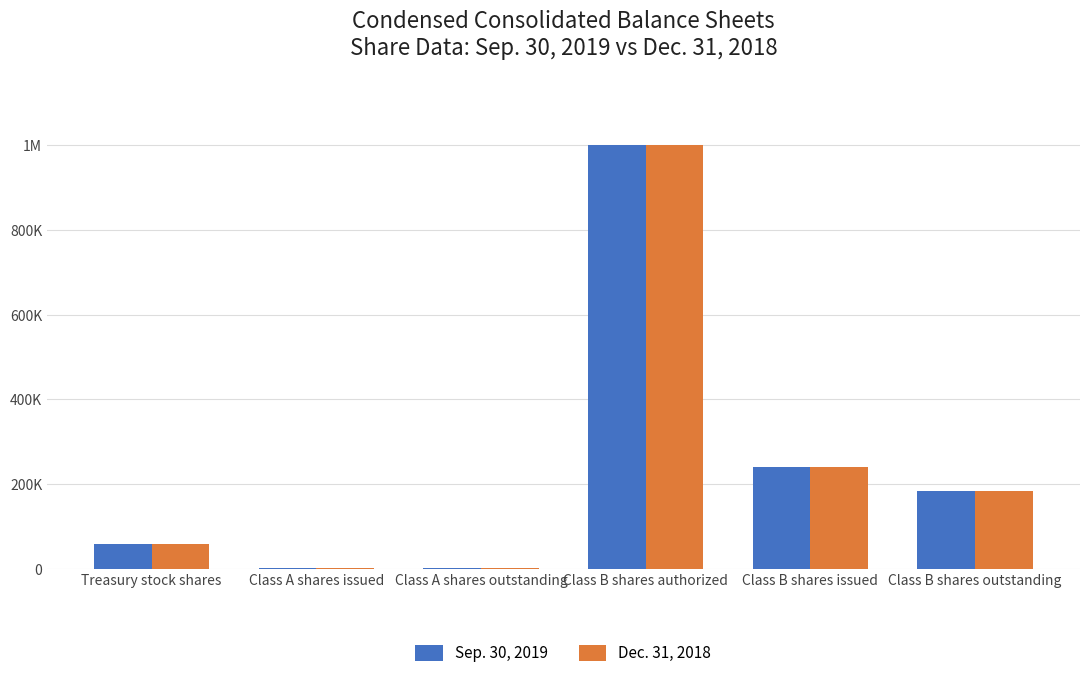

What is the label of the 2nd bar from the left?

Class A shares issued